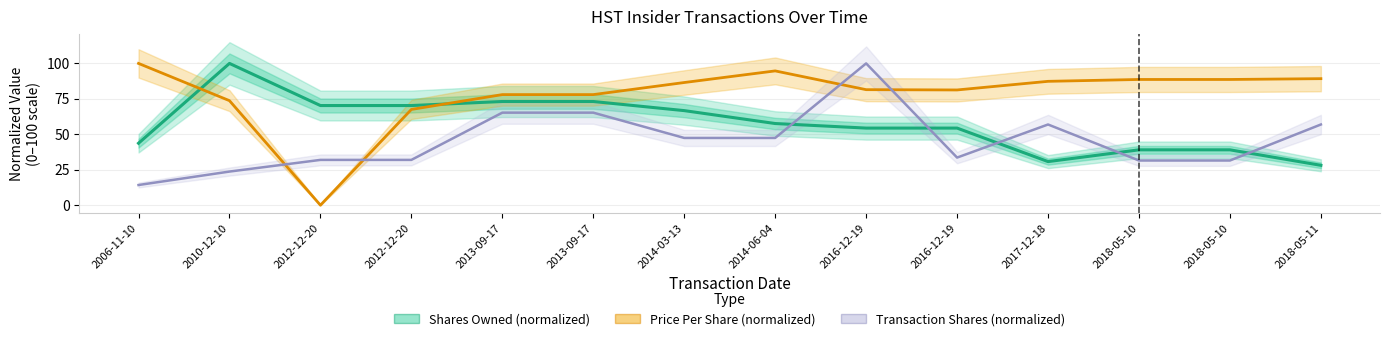

Which series has the widest spread of values?

Transaction Price (normalized)